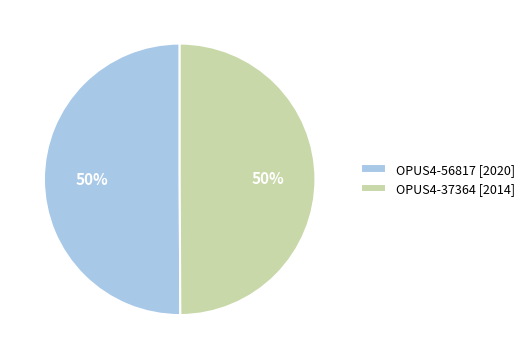

True or false: OPUS4-56817 accounts for 50% of the total.

True